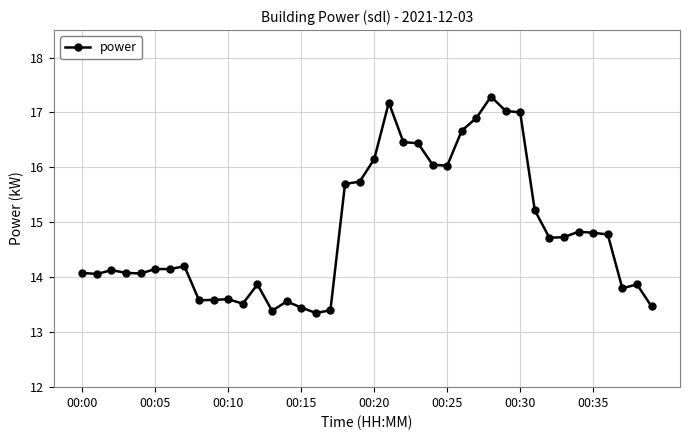

What is the value of the 38th point from the left?

13.8